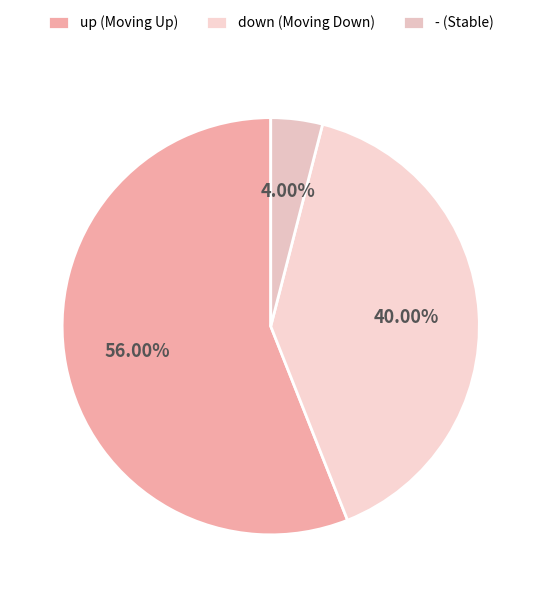

Is it true that - is 4% of the pie?

True